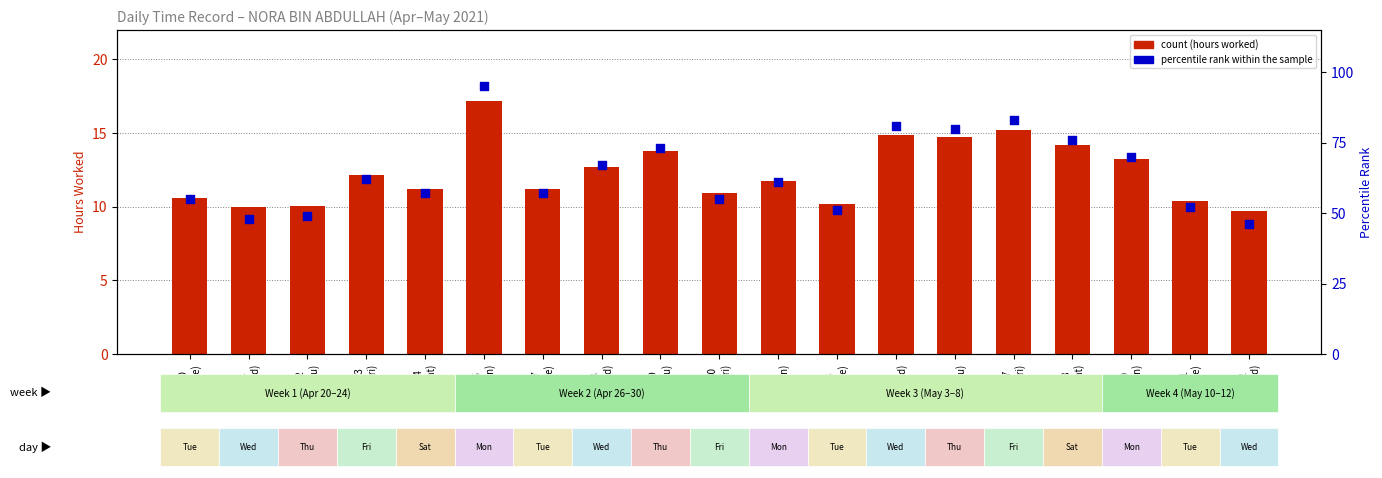

Which series has the largest total across all categories?

percentile rank within the sample